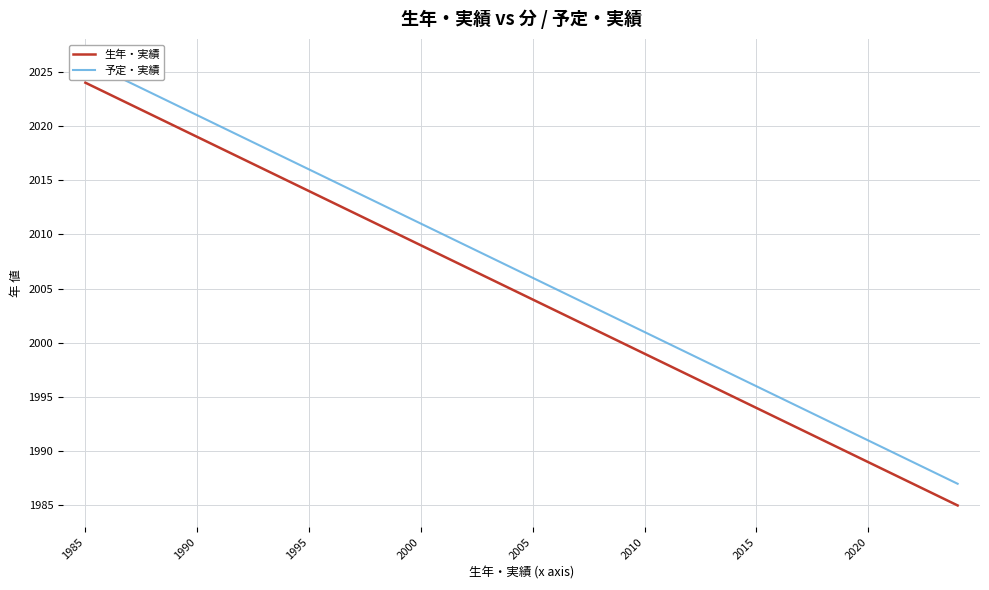

Where does the 生年・実績 series first go above 2005?

1985